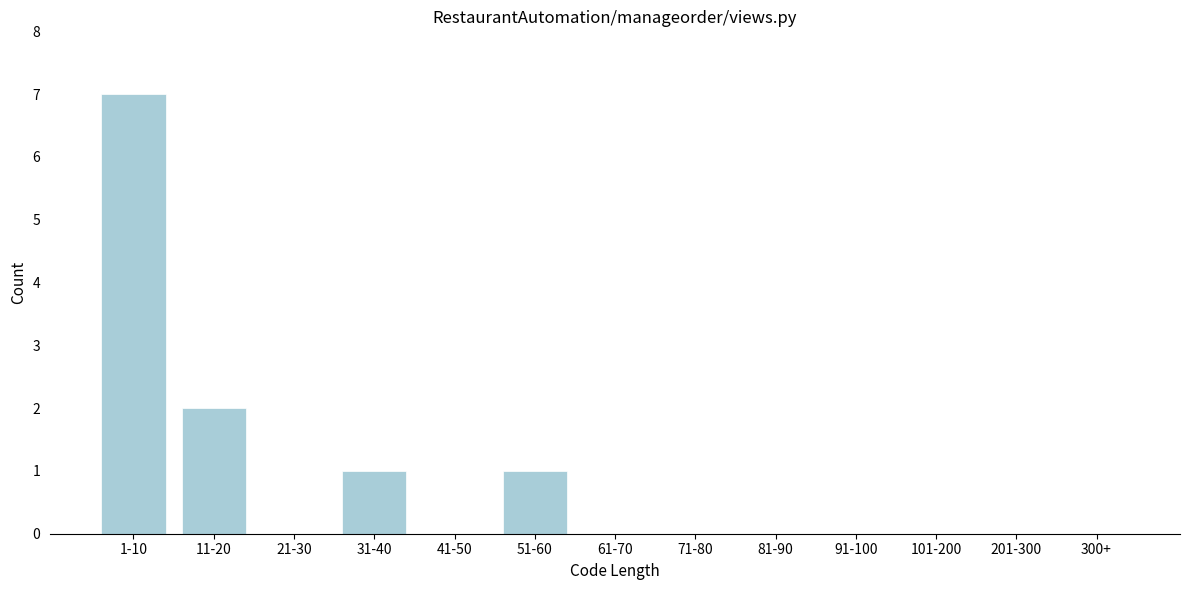

Reading left to right, list all the values displayed in this chart.

1-10=7	11-20=2	21-30=0	31-40=1	41-50=0	51-60=1	61-70=0	71-80=0	81-90=0	91-100=0	101-200=0	201-300=0	300+=0